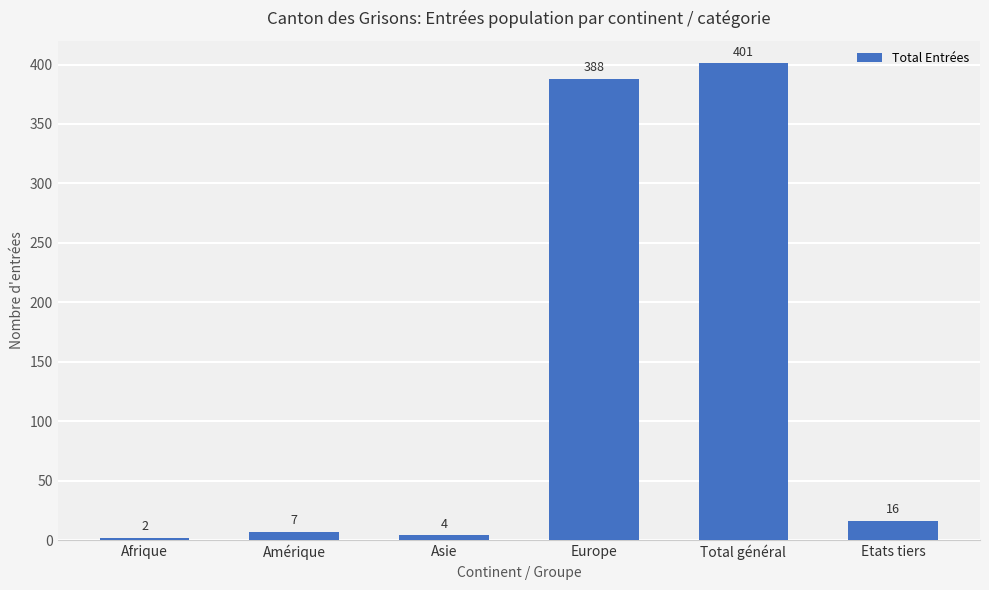

Reading left to right, list all the values displayed in this chart.

Afrique=2	Amérique=7	Asie=4	Europe=388	Total général=401	Etats tiers=16